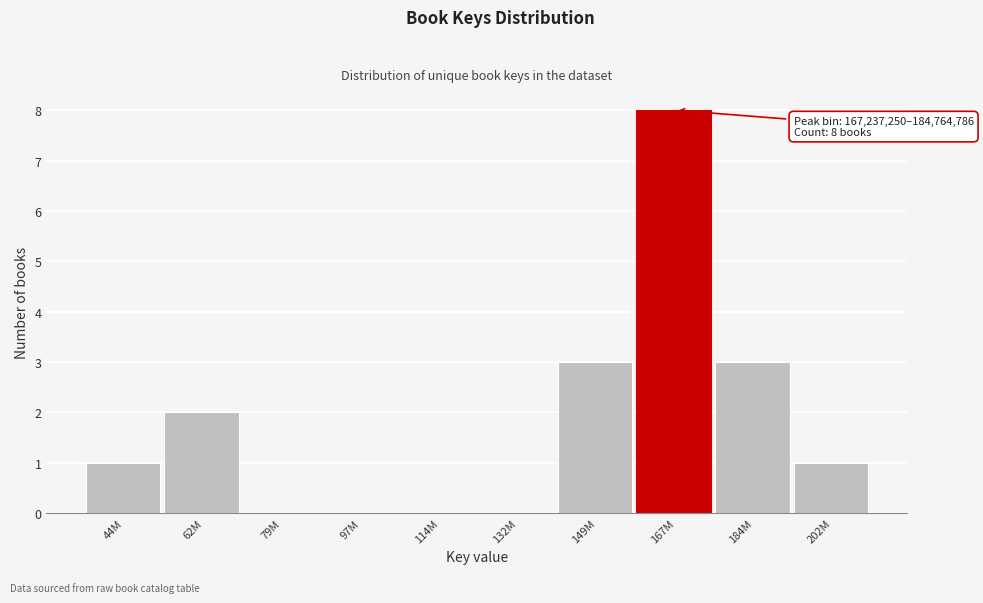

Reading right to left, list all the values displayed in this chart.

202M=1	184M=3	167M=8	149M=3	132M=0	114M=0	97M=0	79M=0	62M=2	44M=1